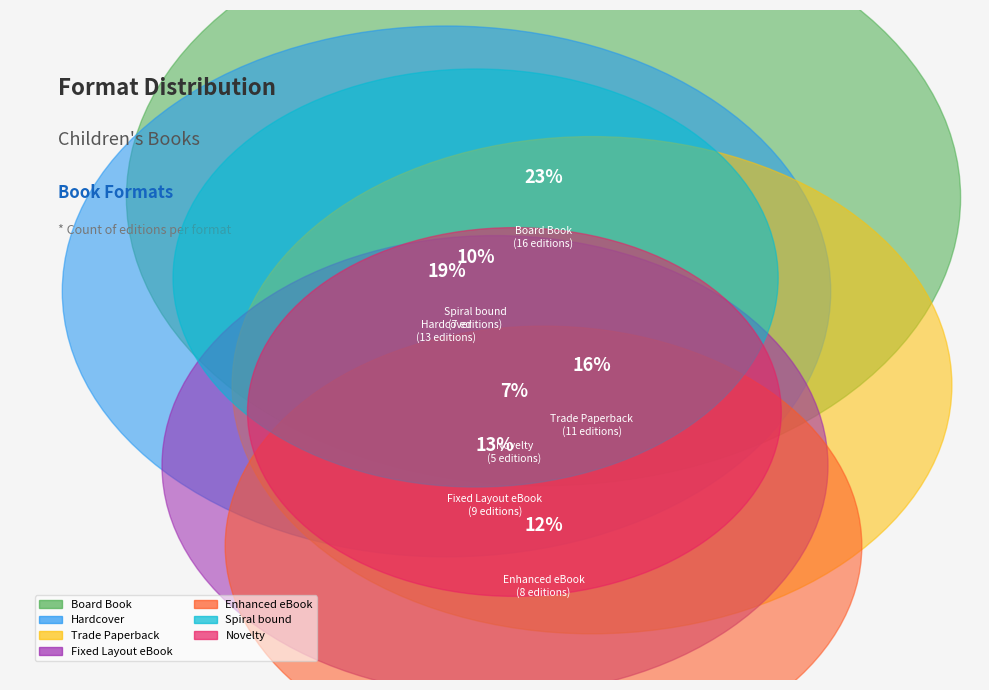

What is the largest slice in the pie chart?

Board Book